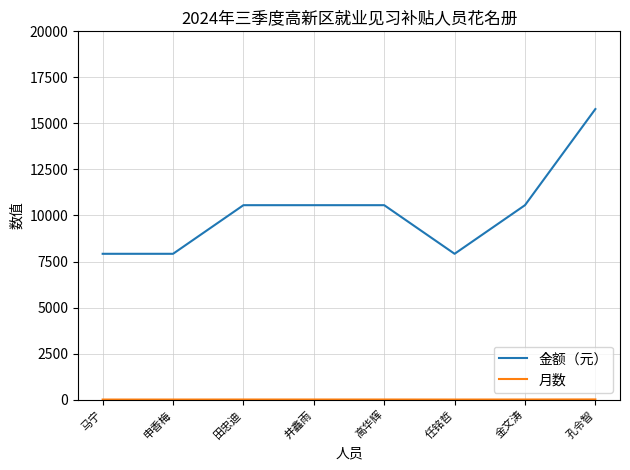

The value of 金额（元） at 井鑫雨 is 3360. True or false?

False